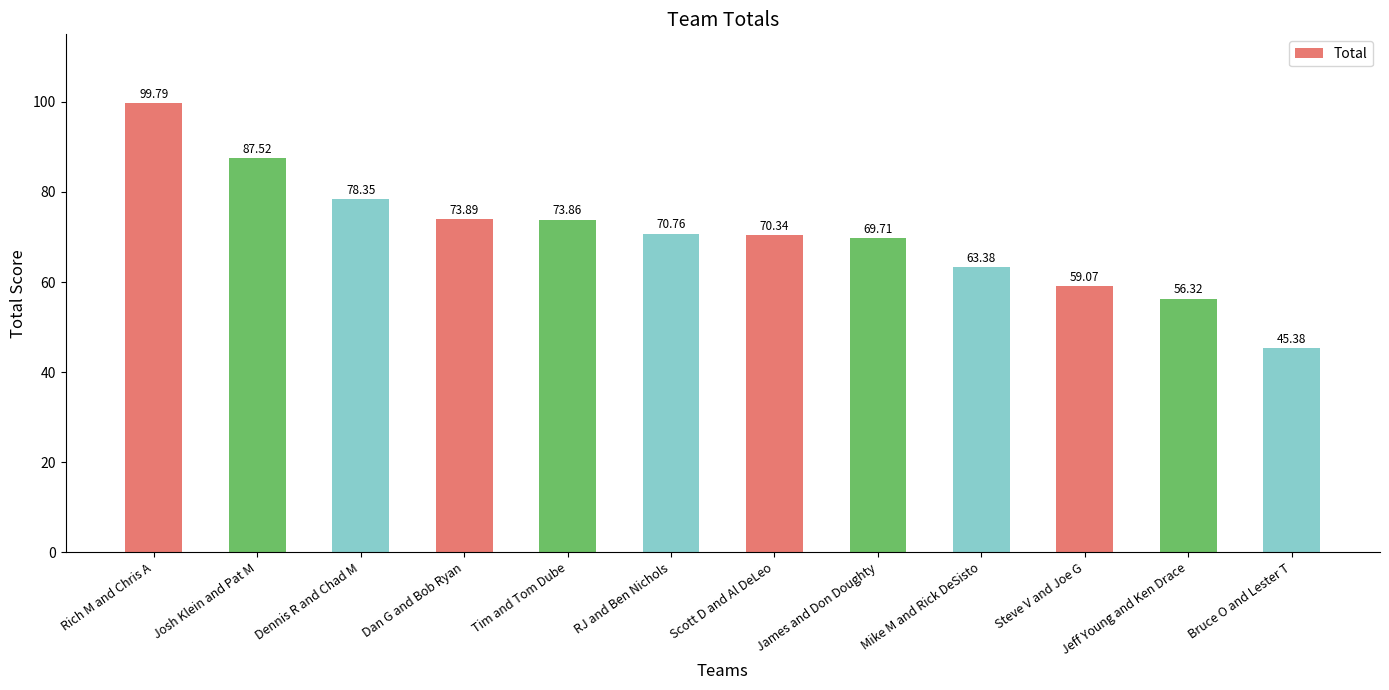

What is the label of the 9th bar from the right?

Dan G and Bob Ryan